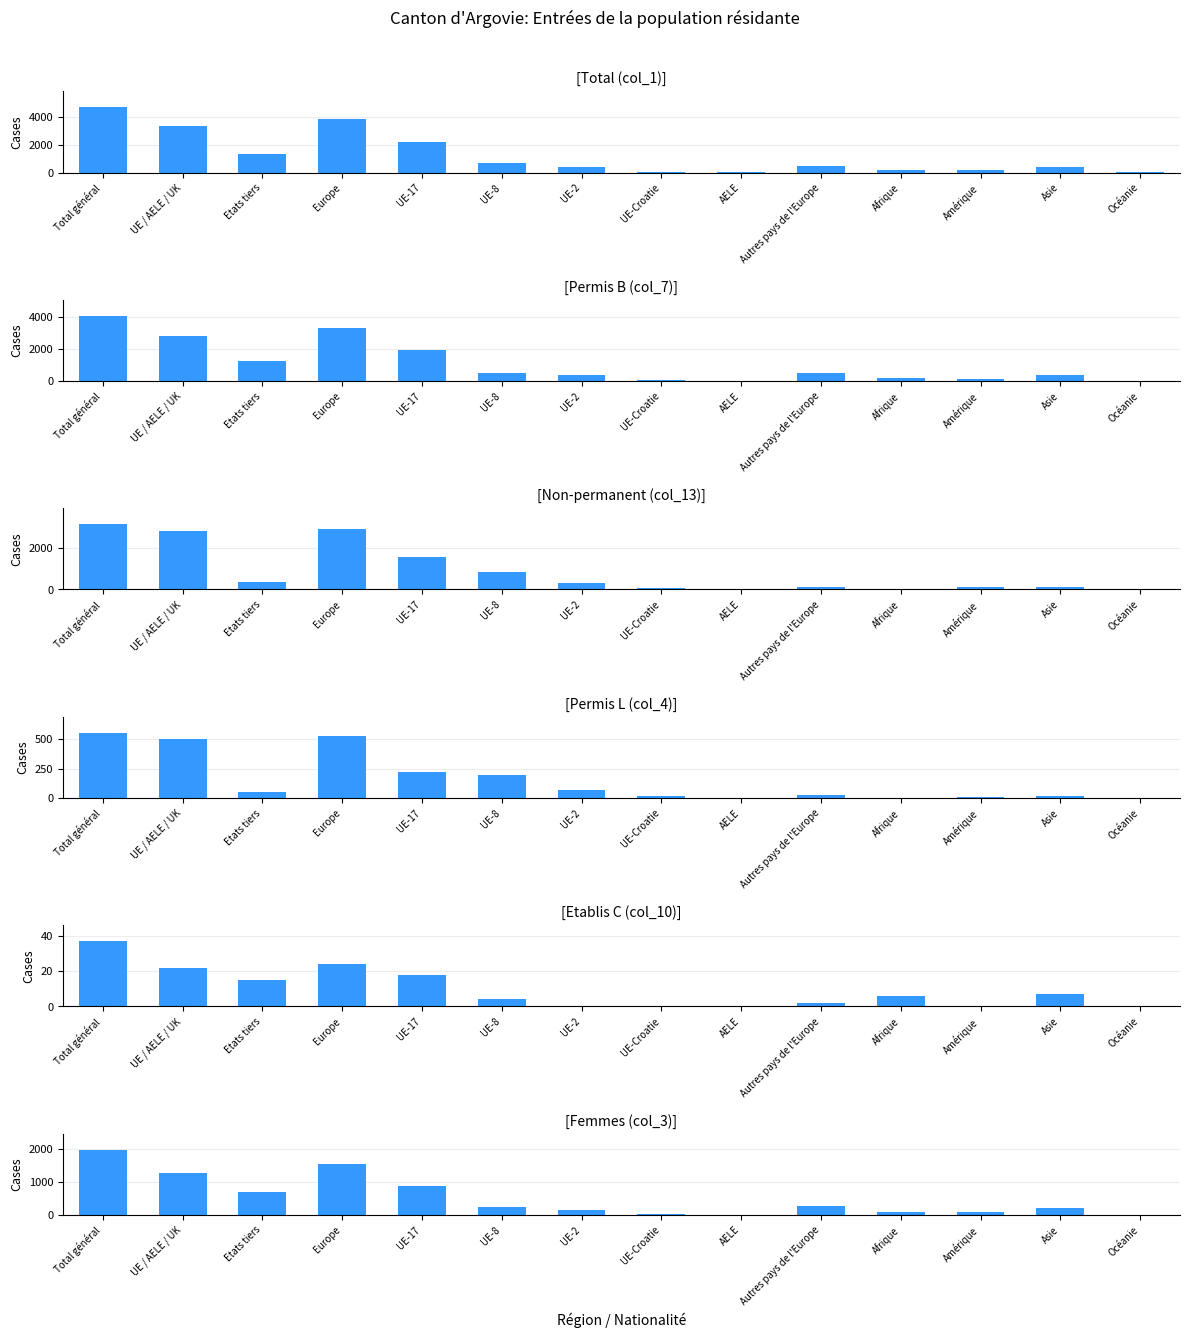

Which category has the highest value across all series?

Total général